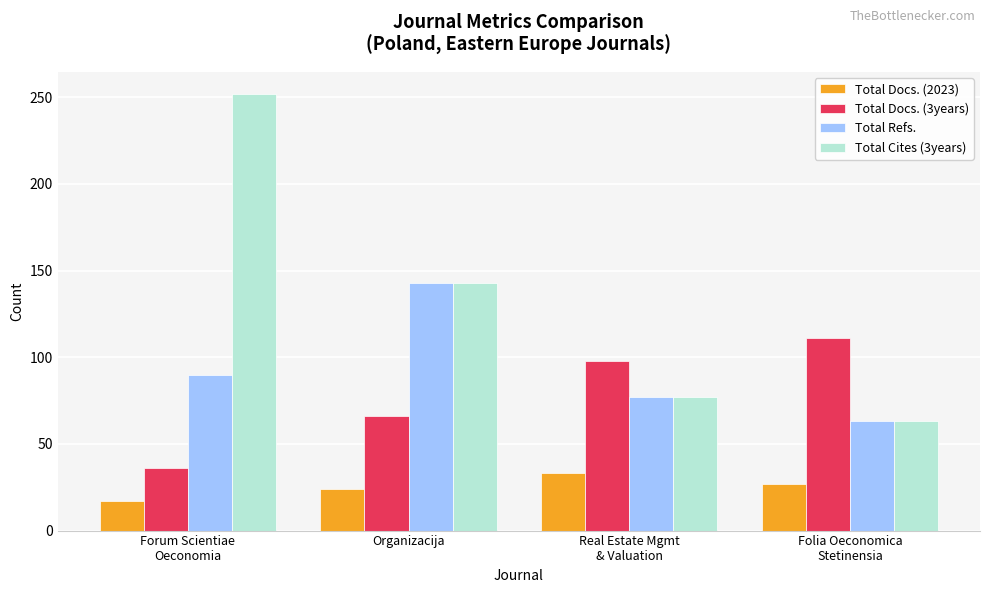

Rank the series by their maximum value, from highest to lowest.

Total Cites (3years), Total Refs., Total Docs. (3years), Total Docs. (2023)